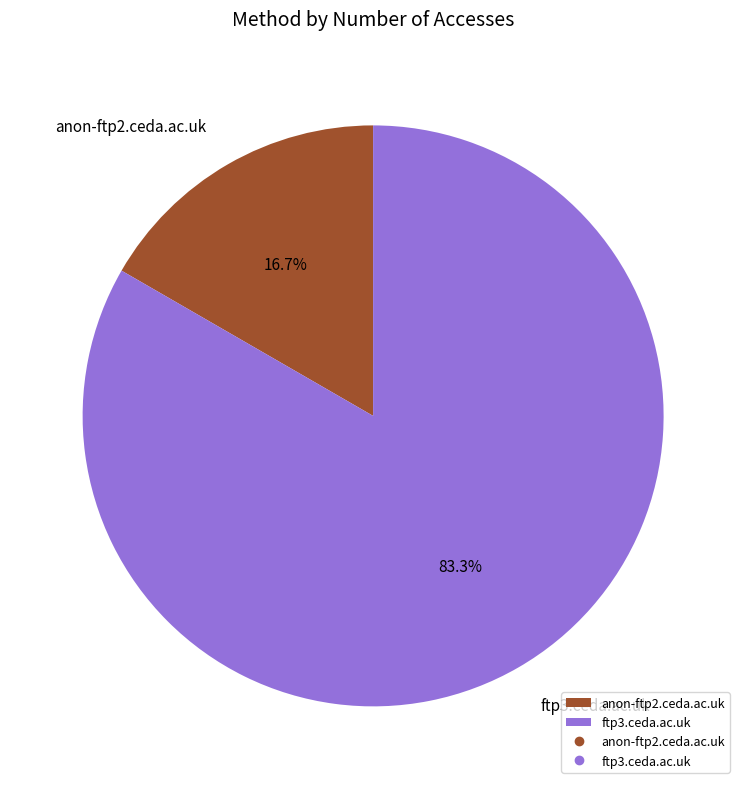

Does ftp3.ceda.ac.uk account for over 50% of the chart?

Yes